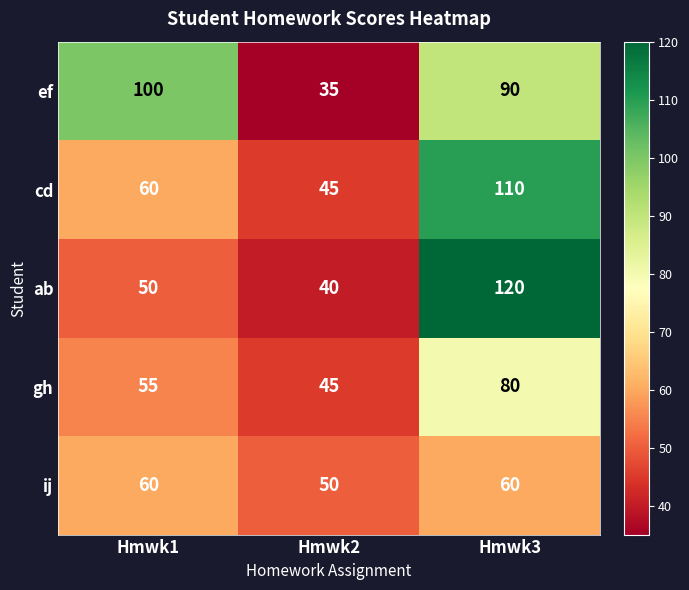

Which category has the lowest value across all series?

Hmwk2